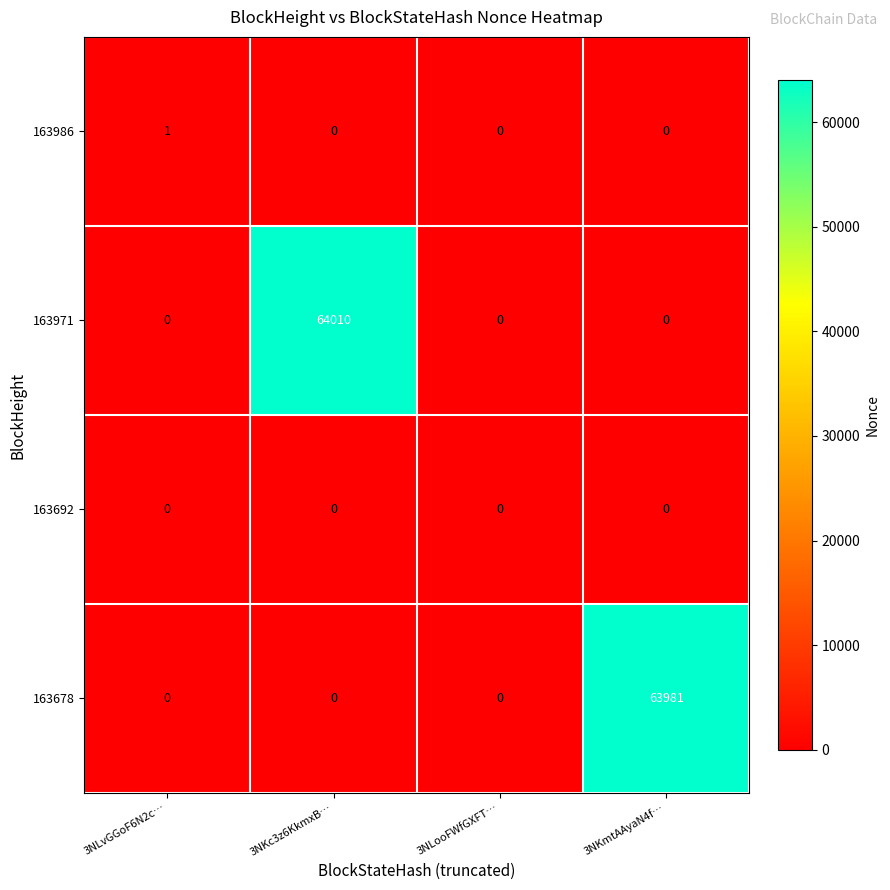

At which category is the sum across all series the highest?

3NKc3z6KkmxB…